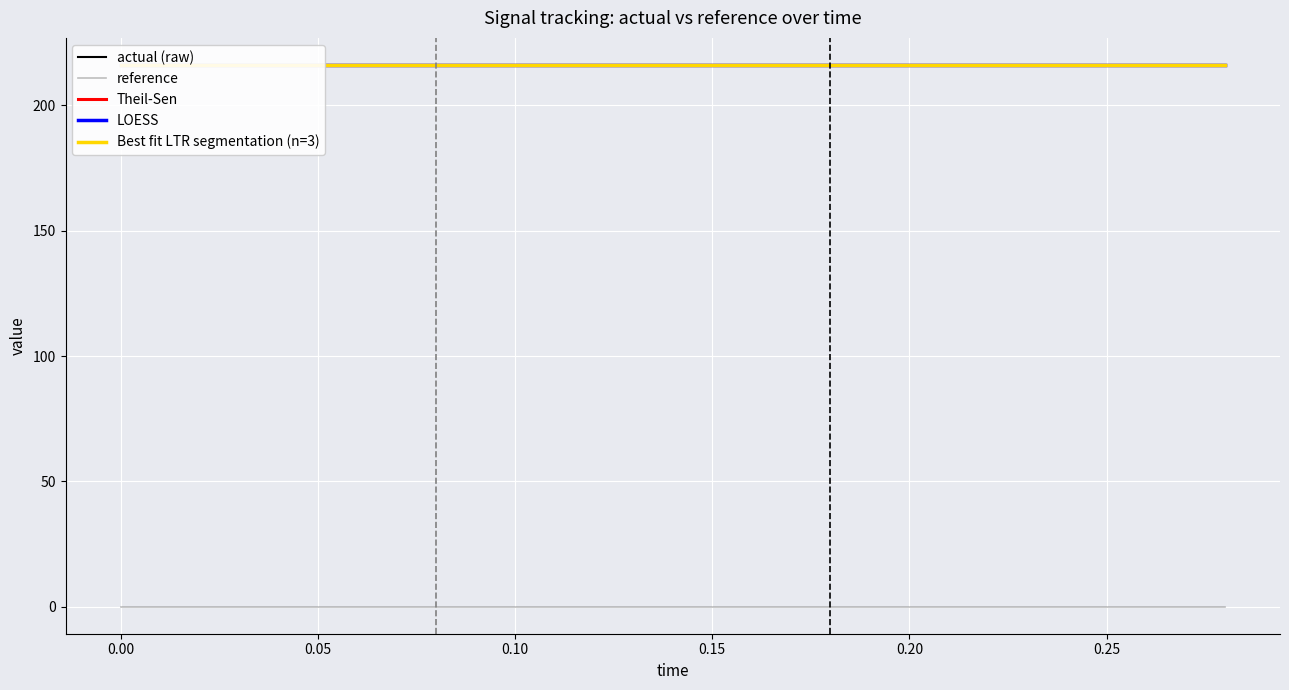

True or false: actual and low intersect in this chart.

False